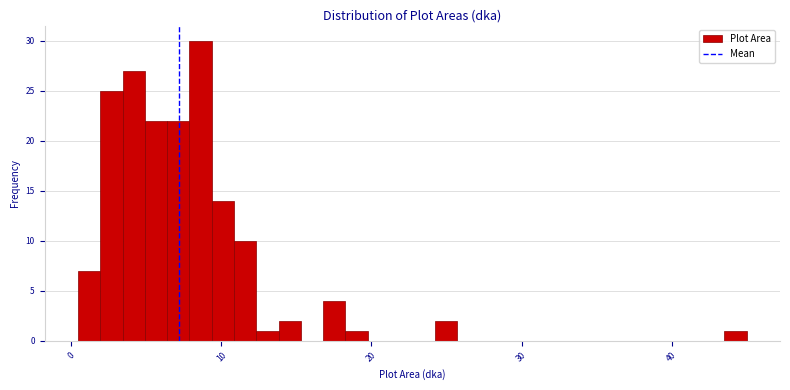

Around what value on the x-axis is the tallest bar? Give the approximate position of its centre, as read against the axis.

9